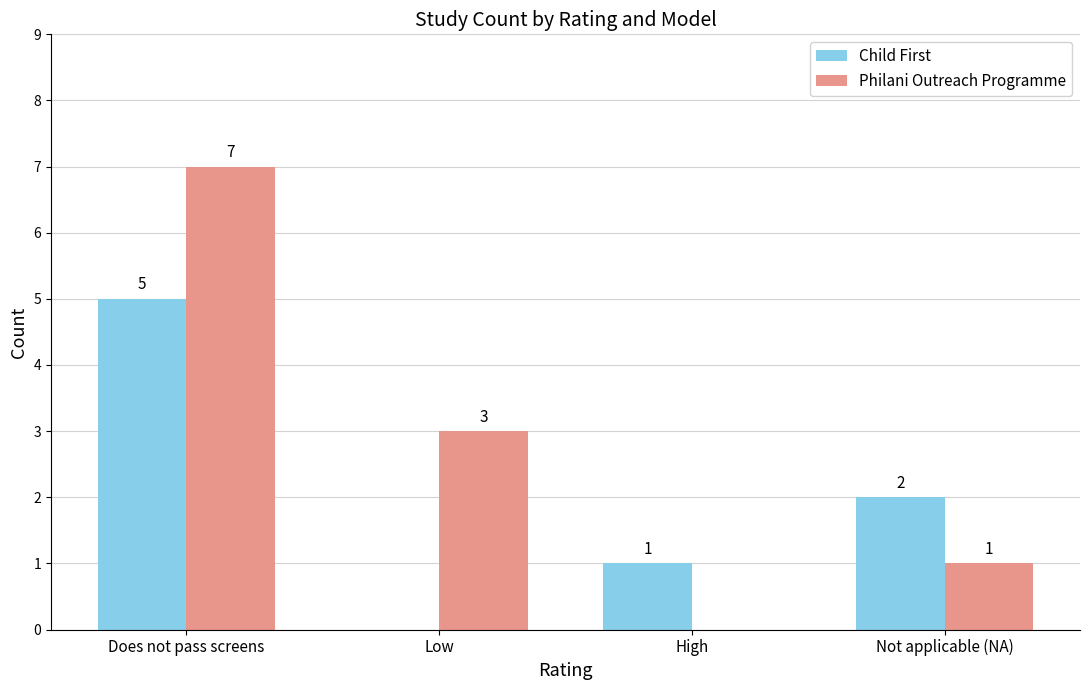

How many categories are shown in the chart?

4